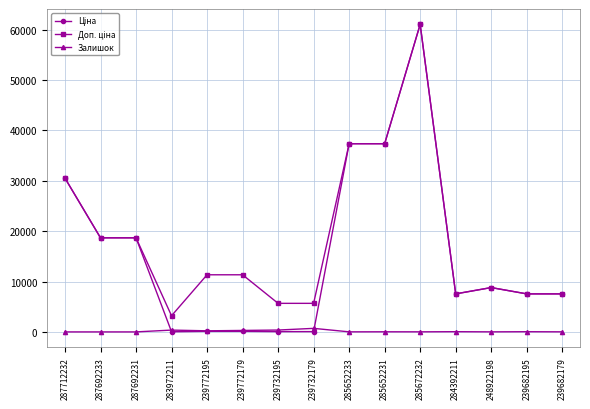

In Залишок, how many points are higher than both neighbors (excluding endpoints)?

5